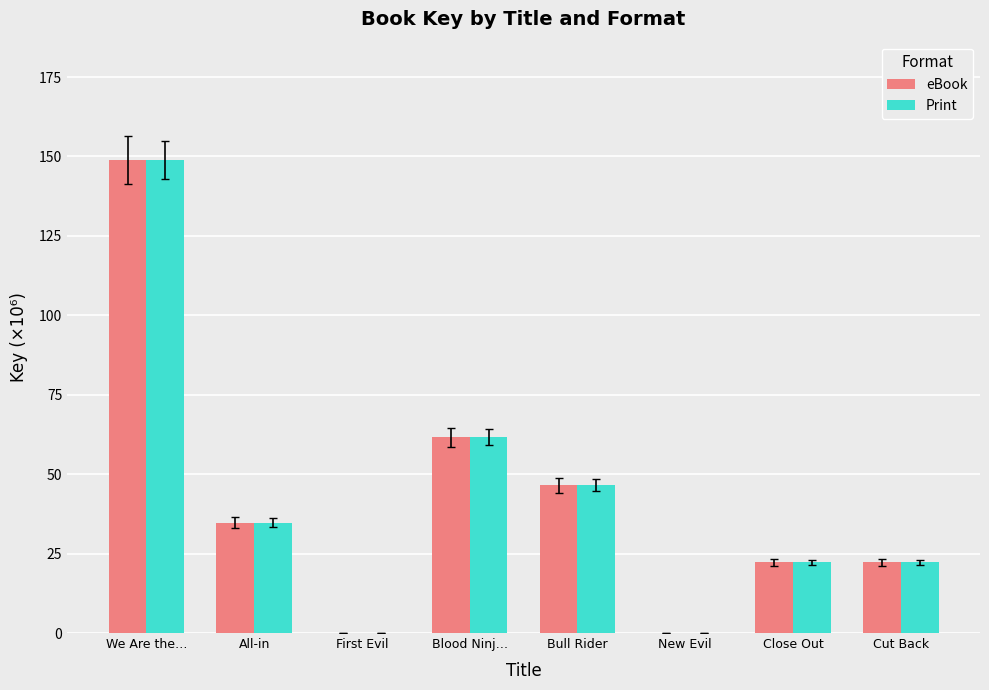

Which category has the highest value in the Print series?

We Are the…